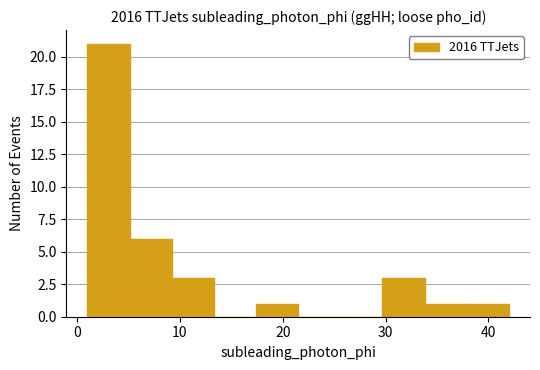

Over which range of the x-axis is the bar tallest?

1.0 to 5.1